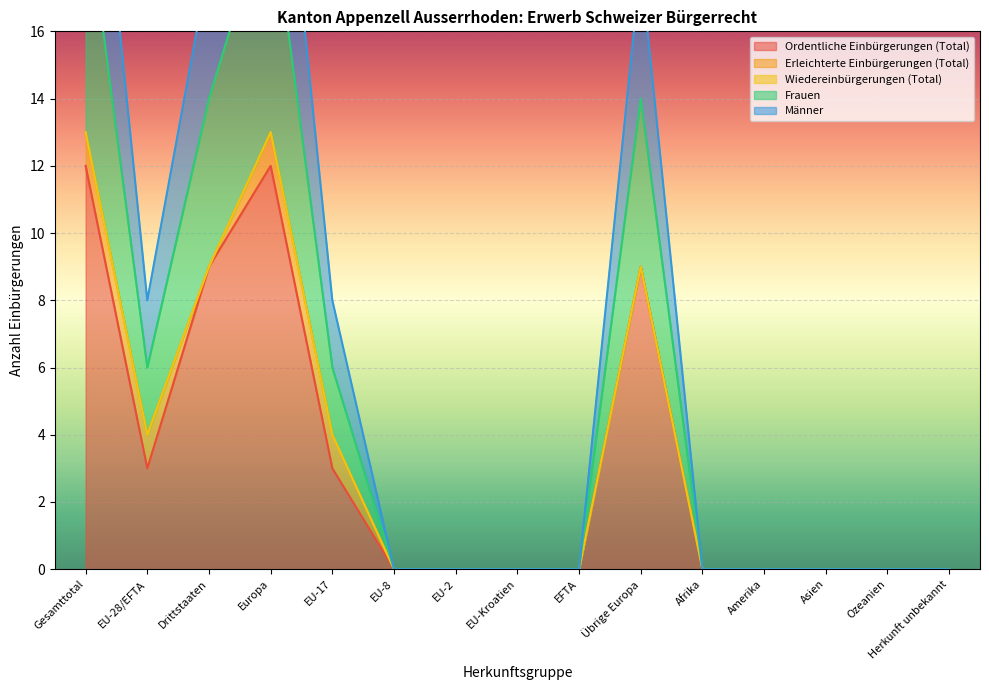

What value does the Männer series have at Gesamttotal, to the nearest 5?

15